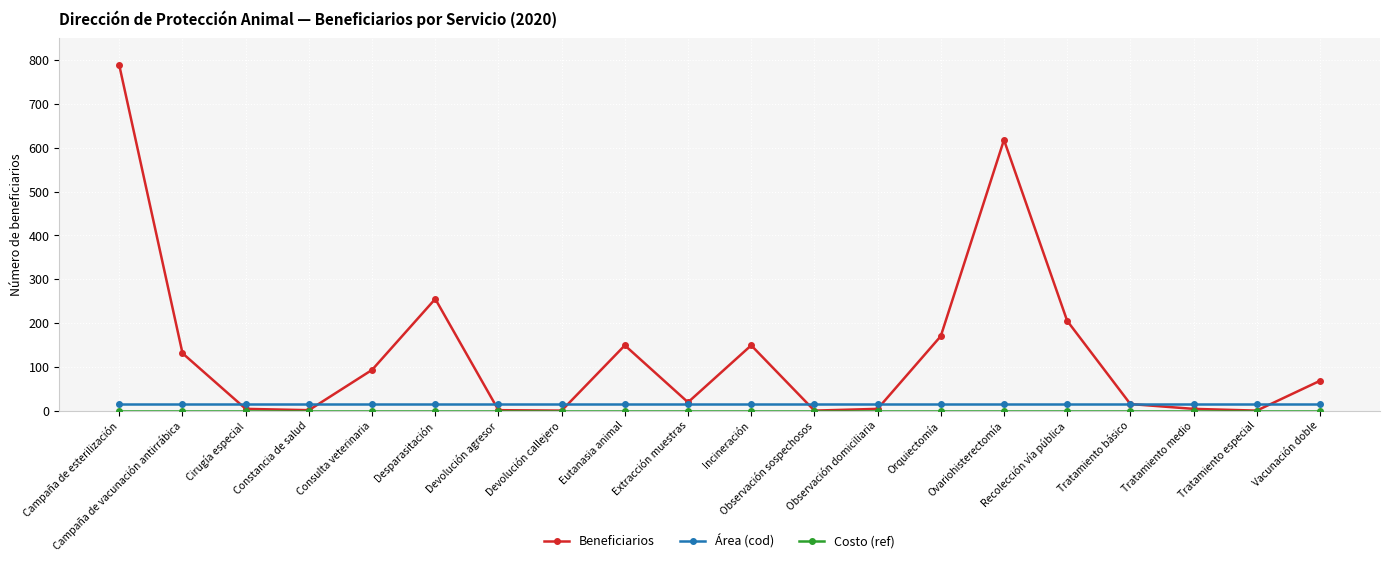

True or false: Área (cod) and Beneficiarios cross at least once.

True